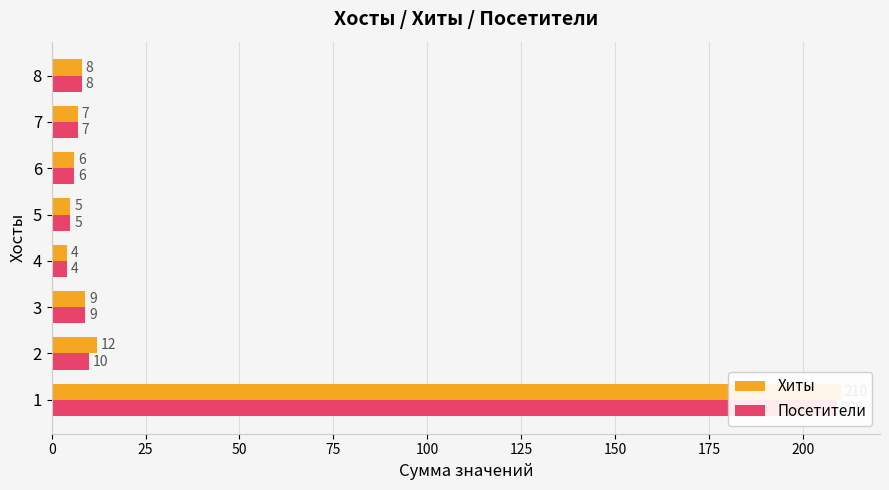

What is the maximum value for Посетители?

209